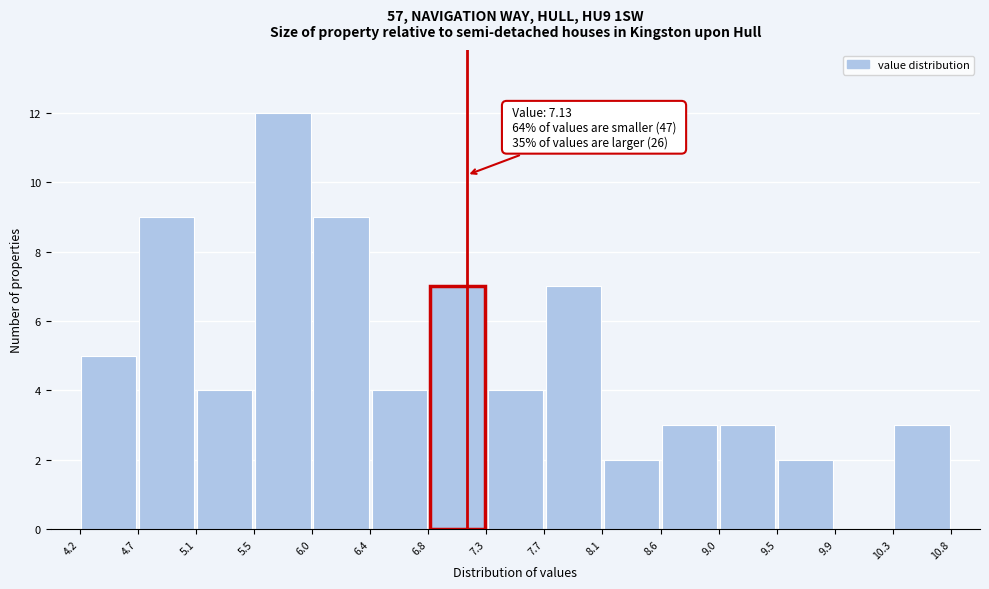

Over which range of the x-axis is the bar tallest?

5.5 to 6.0